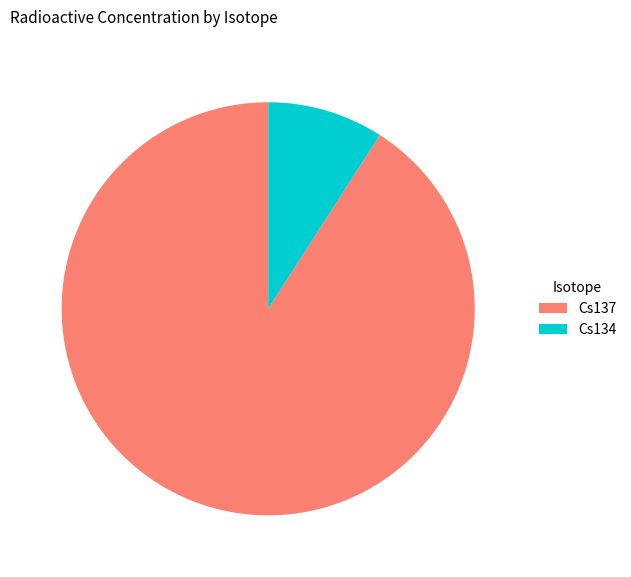

Combined, do Cs134 and Cs137 account for over 50%?

Yes